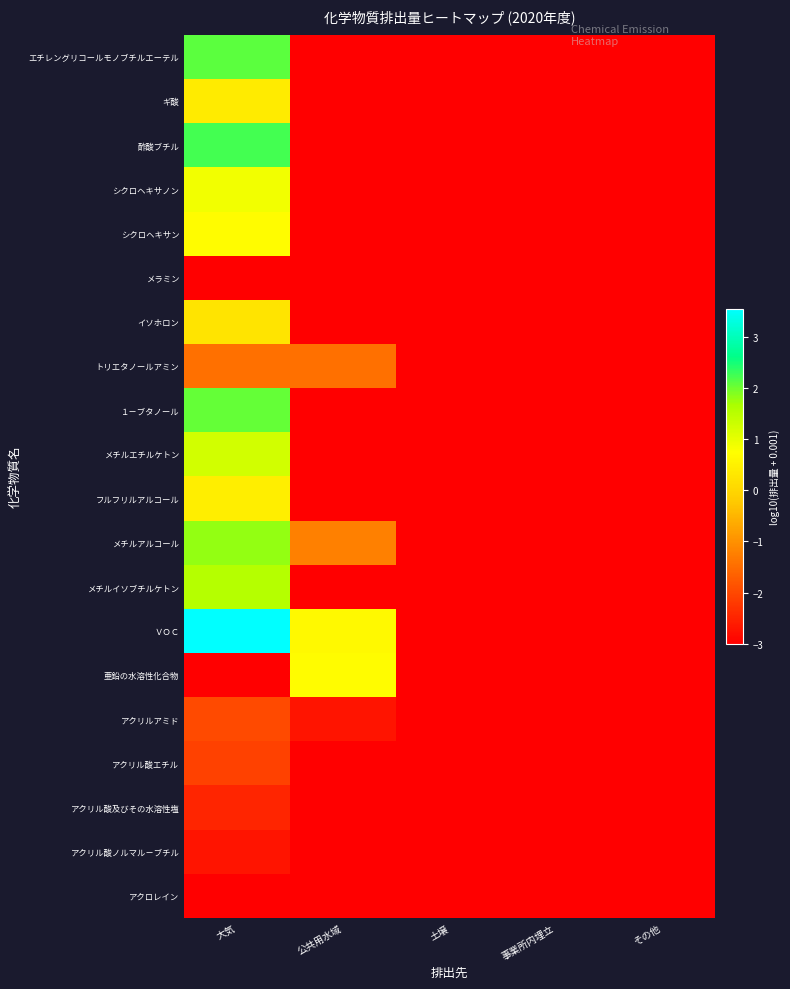

What is the minimum value shown in the chart?

-3.0